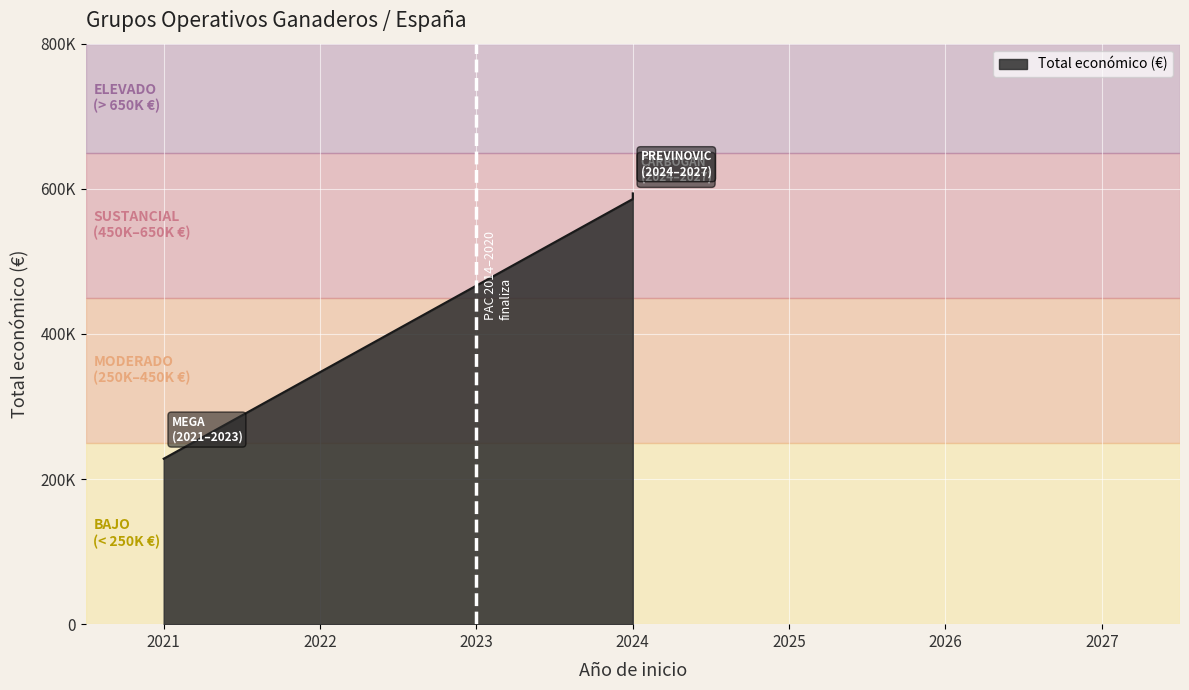

True or false: the data shows 228019 at 2021.

True